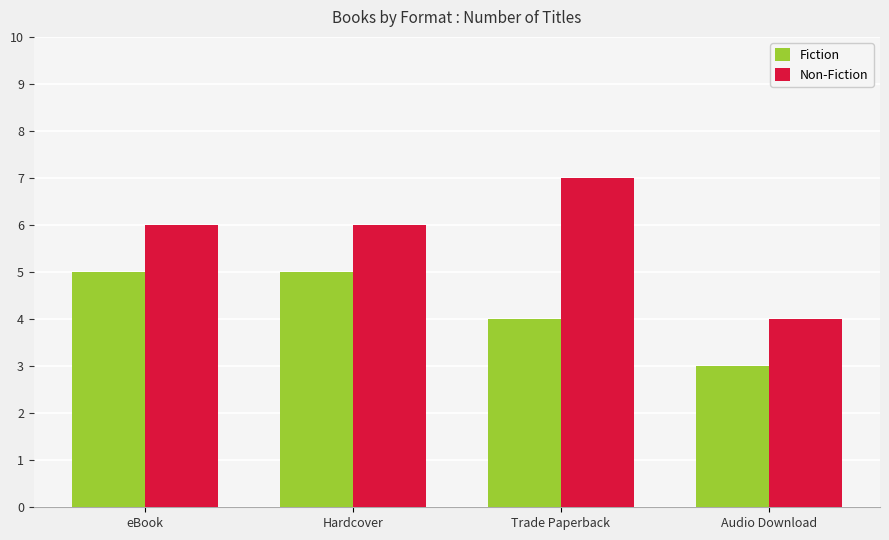

How many values in the Fiction series are below 5?

2